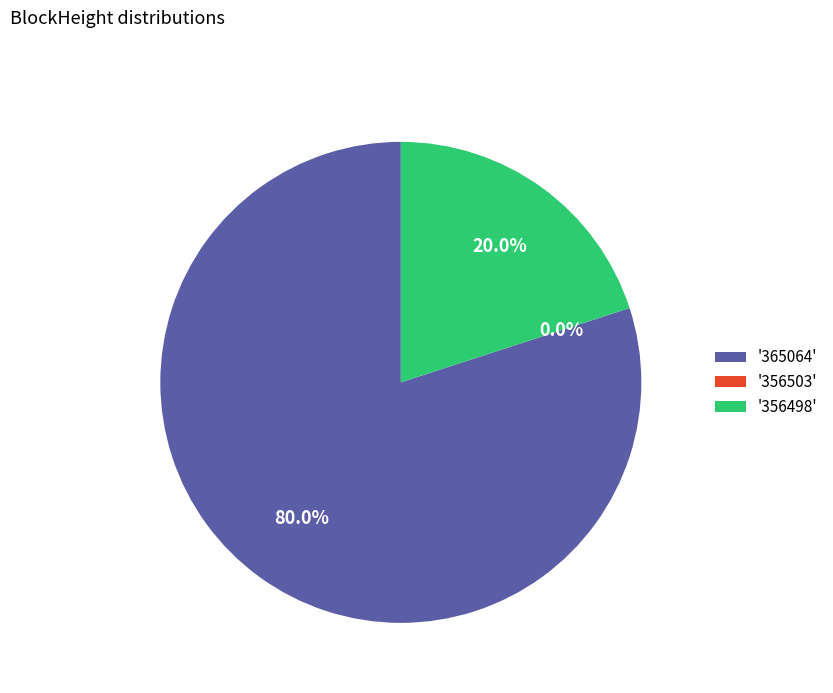

What is the smallest slice in the pie chart?

356503